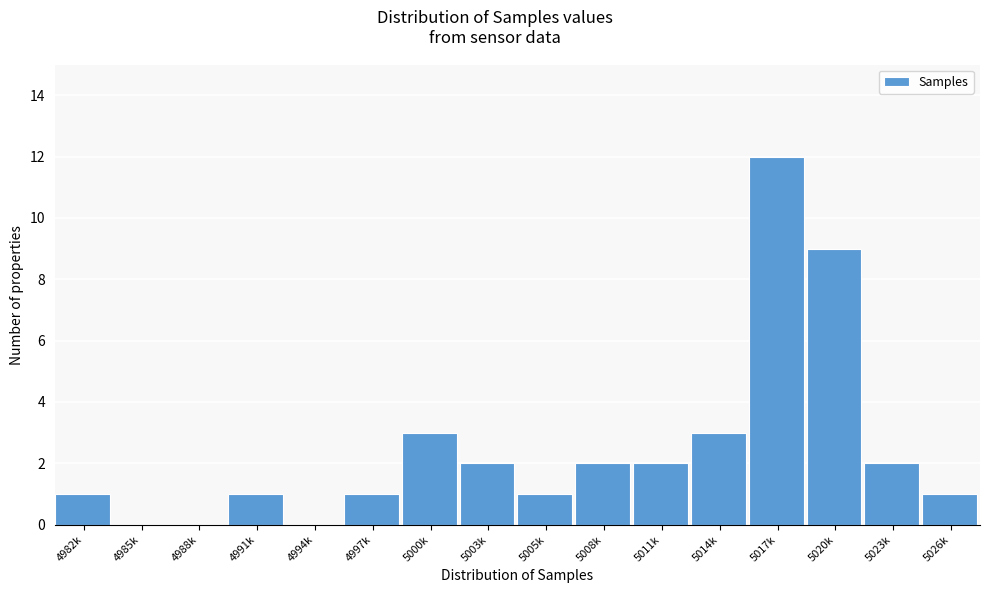

Reading left to right, transcribe all the data shown in this chart.

4982k=1	4985k=0	4988k=0	4991k=1	4994k=0	4997k=1	5000k=3	5003k=2	5005k=1	5008k=2	5011k=2	5014k=3	5017k=12	5020k=9	5023k=2	5026k=1